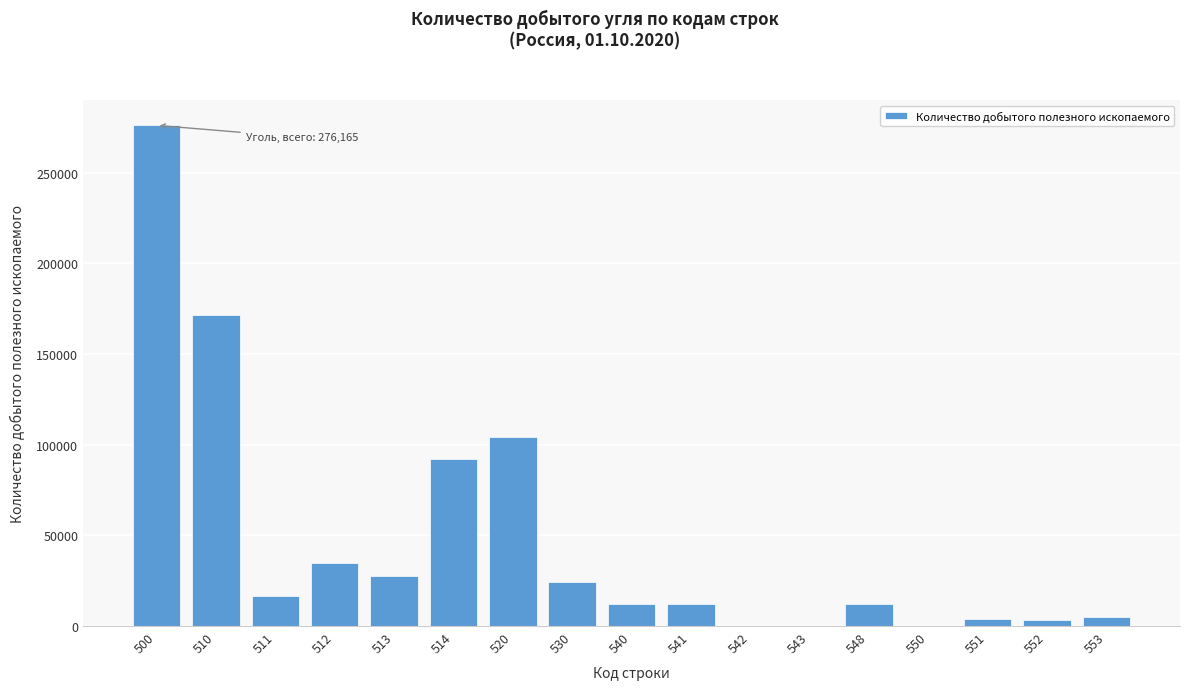

What is the sum of all values?

797221